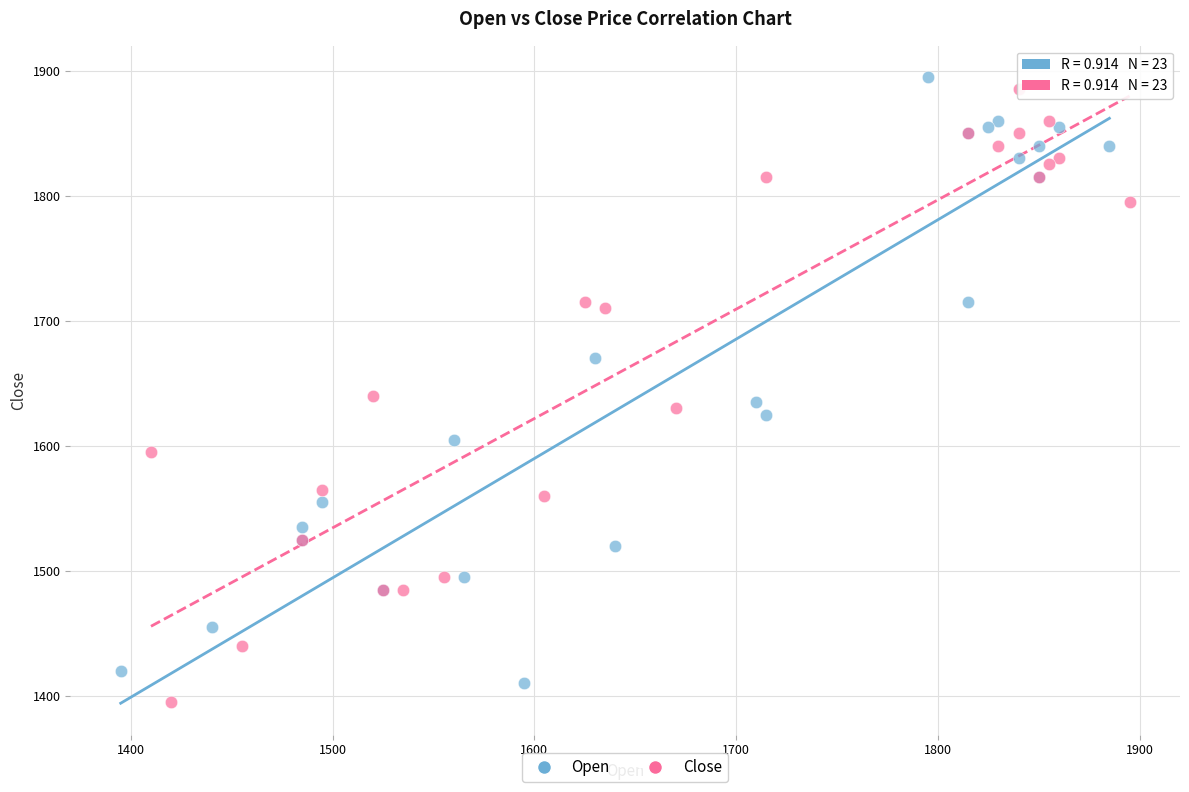

Which series has the largest Y range (max minus min)?

Close